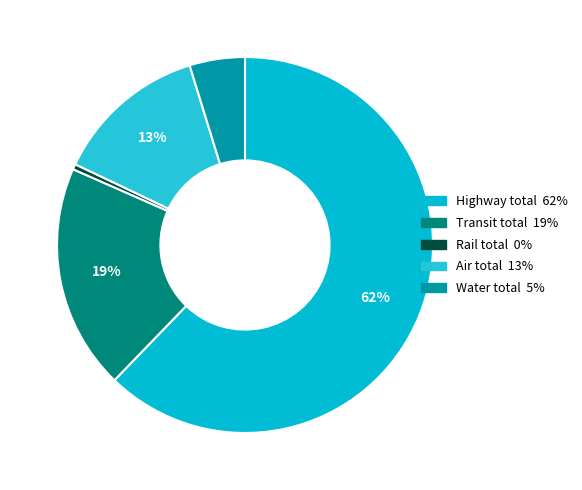

How many slices are in this pie chart?

5